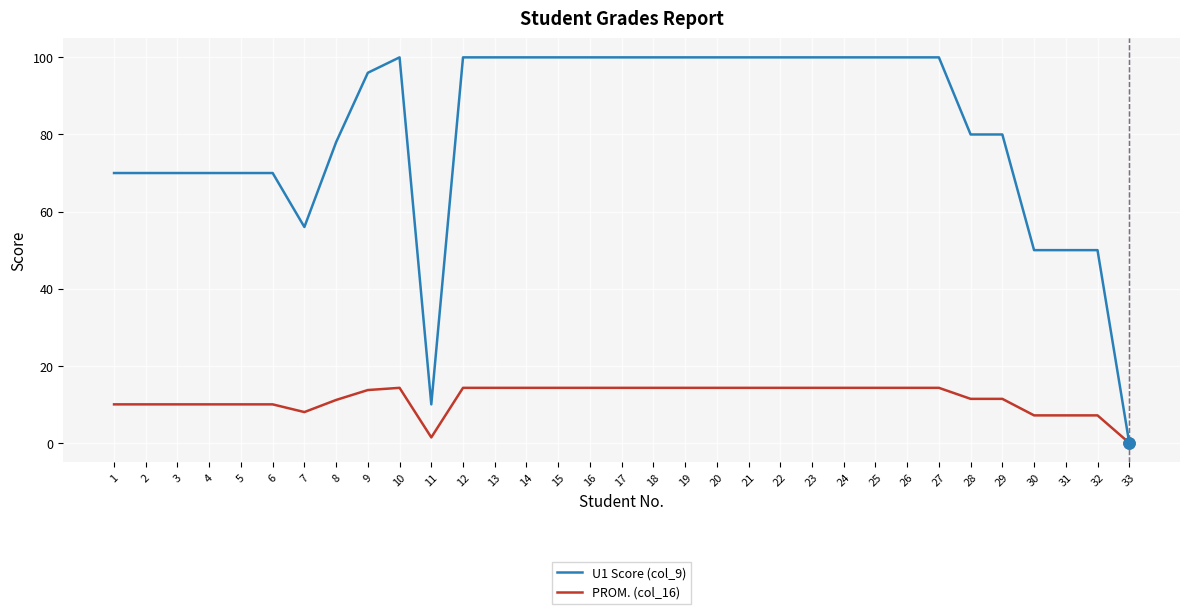

Rank the series at 4 from lowest to highest value.

PROM. (col_16), U1 Score (col_9)